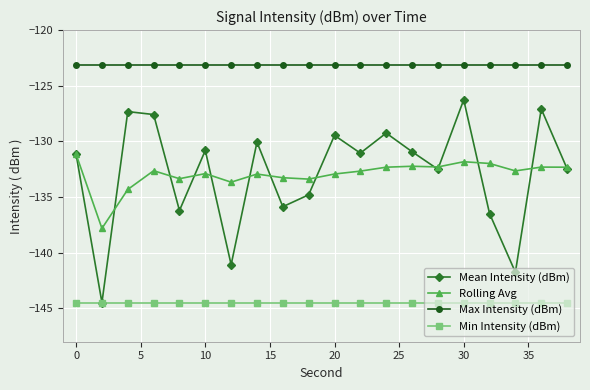

True or false: Rolling Avg and Min Intensity (dBm) intersect in this chart.

False